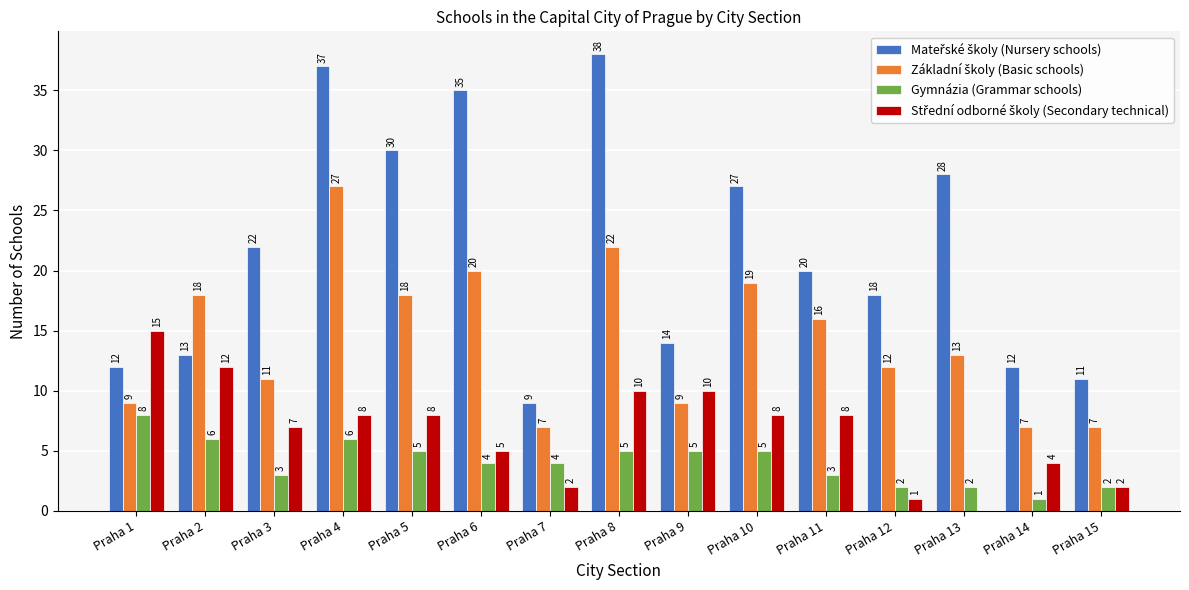

What is the total value across all series at Praha 4?

78